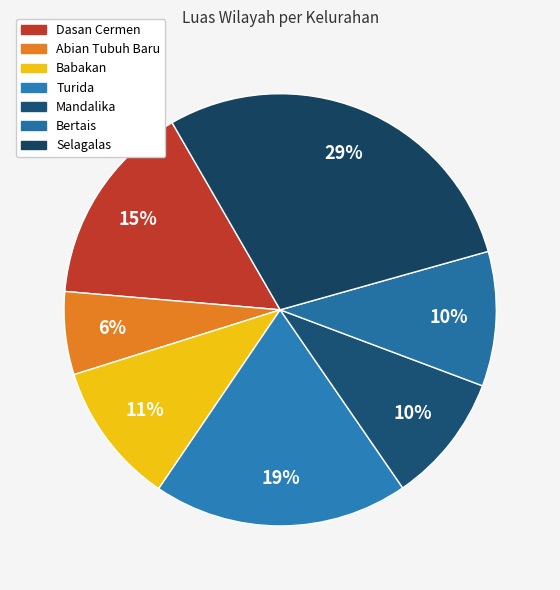

Does Dasan Cermen account for over 50% of the chart?

No